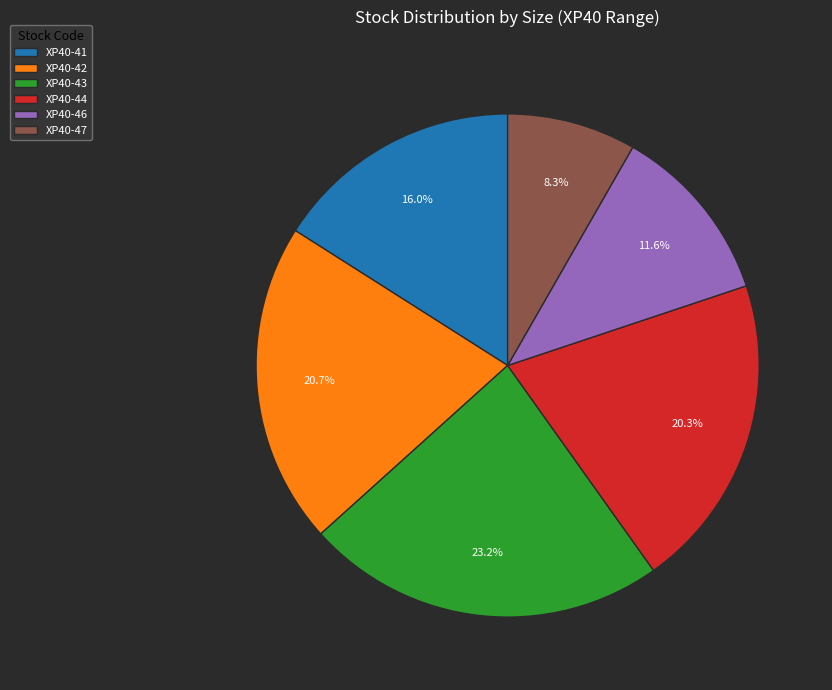

The XP40-41 slice represents 30% of the pie. True or false?

False